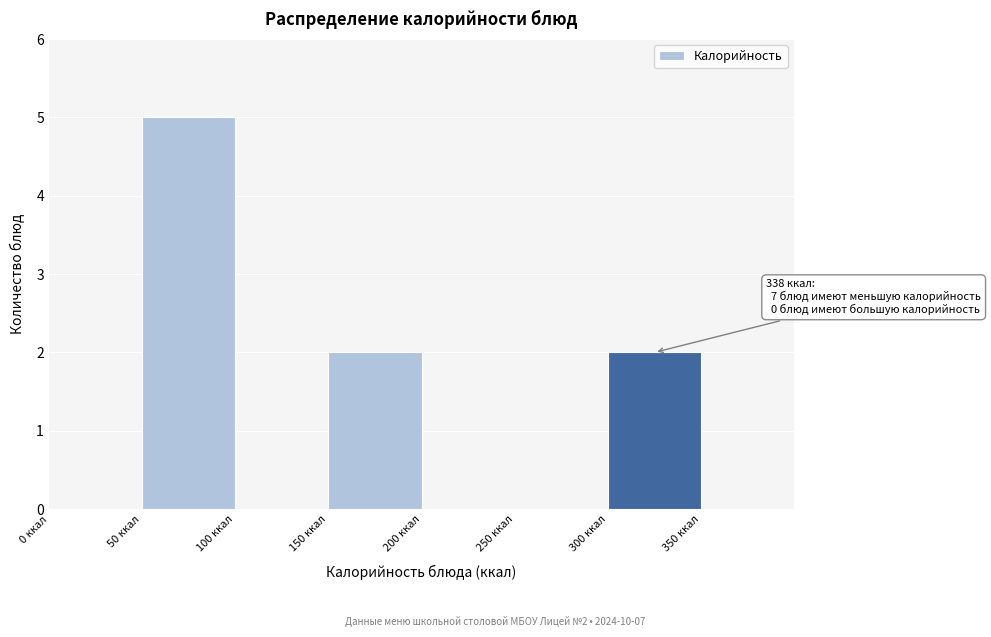

Which range on the x-axis has the tallest bar?

50 to 100